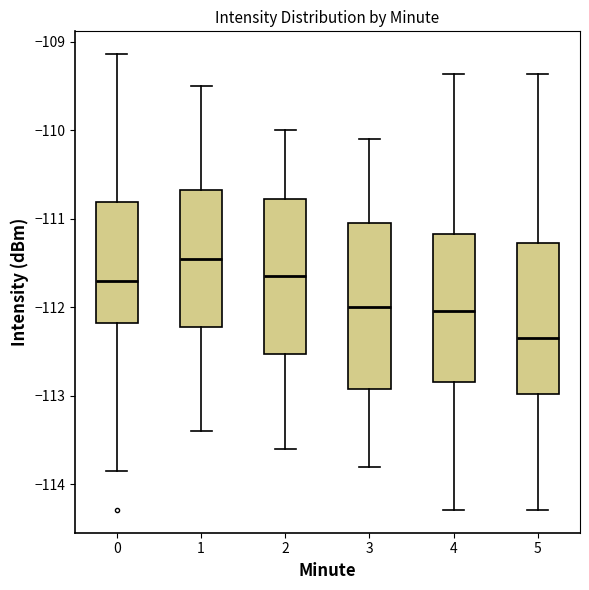

Which box has the highest median line?

1